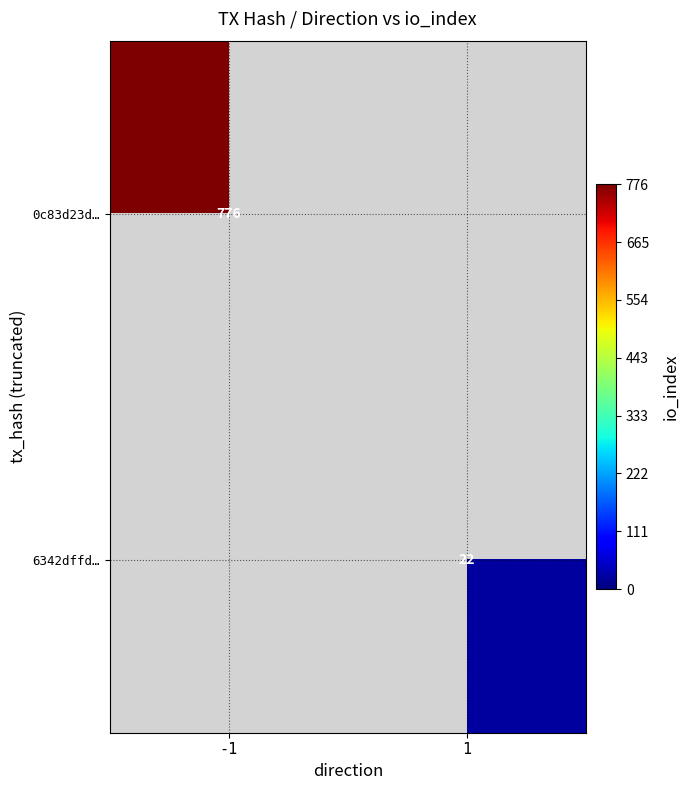

The 0c83d23d… series shows 417 at -1. True or false?

False